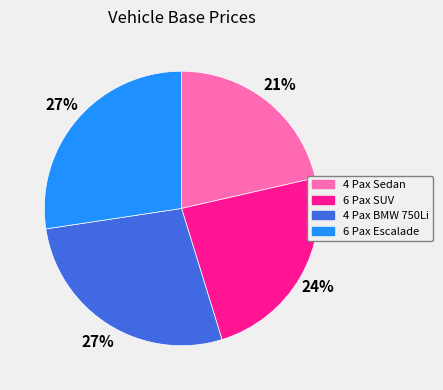

The 4 Pax BMW 750Li slice represents 19% of the pie. True or false?

False